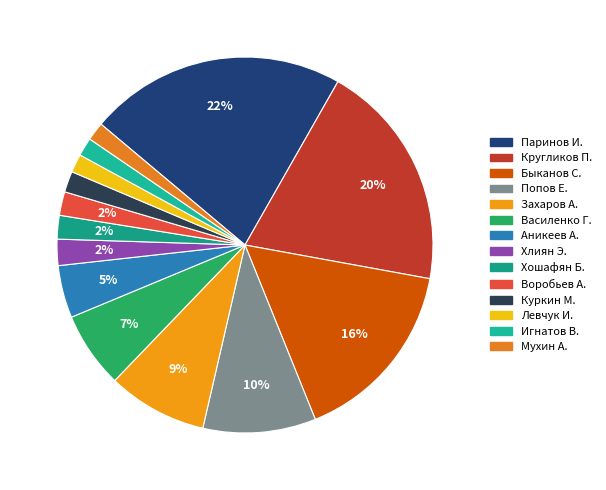

To the nearest percent, what is the difference between the largest and smallest slice percentages?

21%